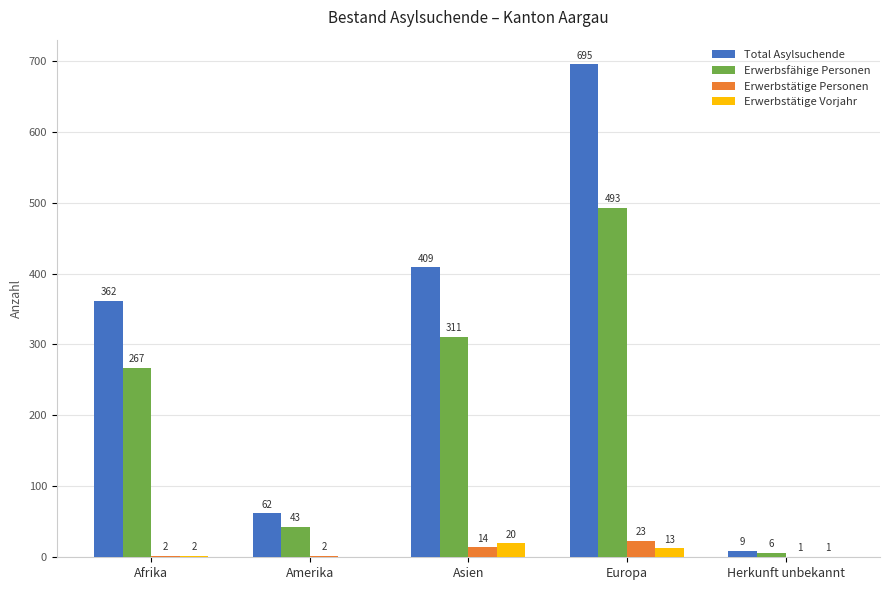

What is the difference between the Erwerbsfähige Personen values at Afrika and Asien?

44